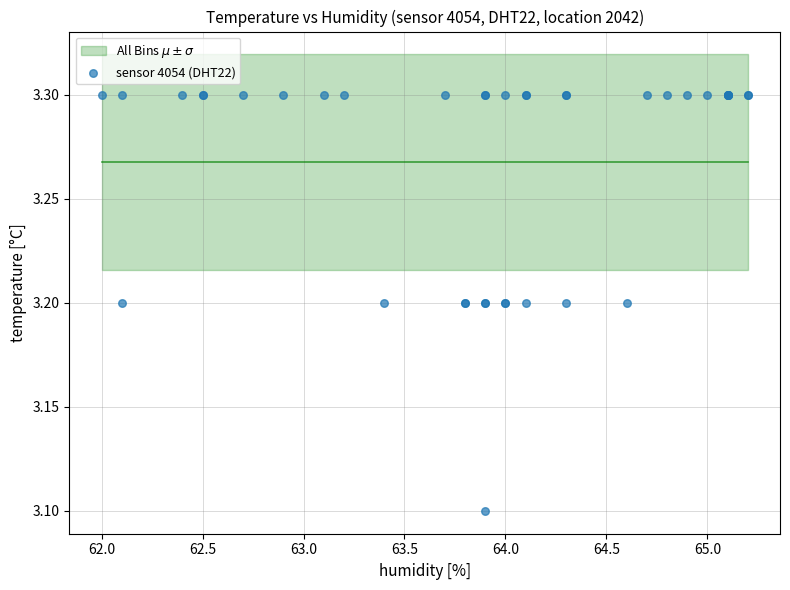

What Y value in the scatter plot is closest to 3?

3.1